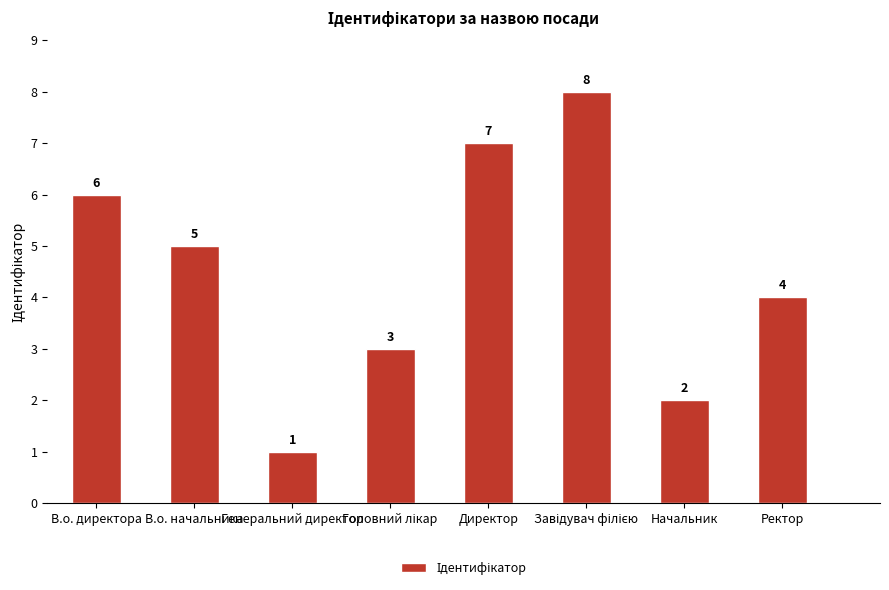

True or false: the data shows 1 at В.о. директора.

False